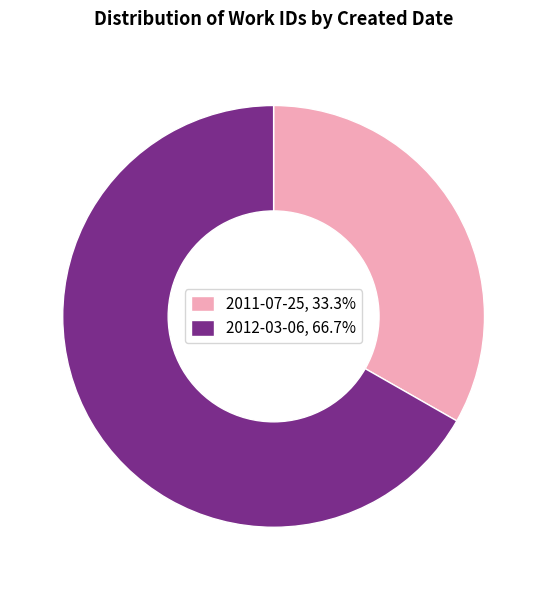

Does any single category account for the majority?

Yes